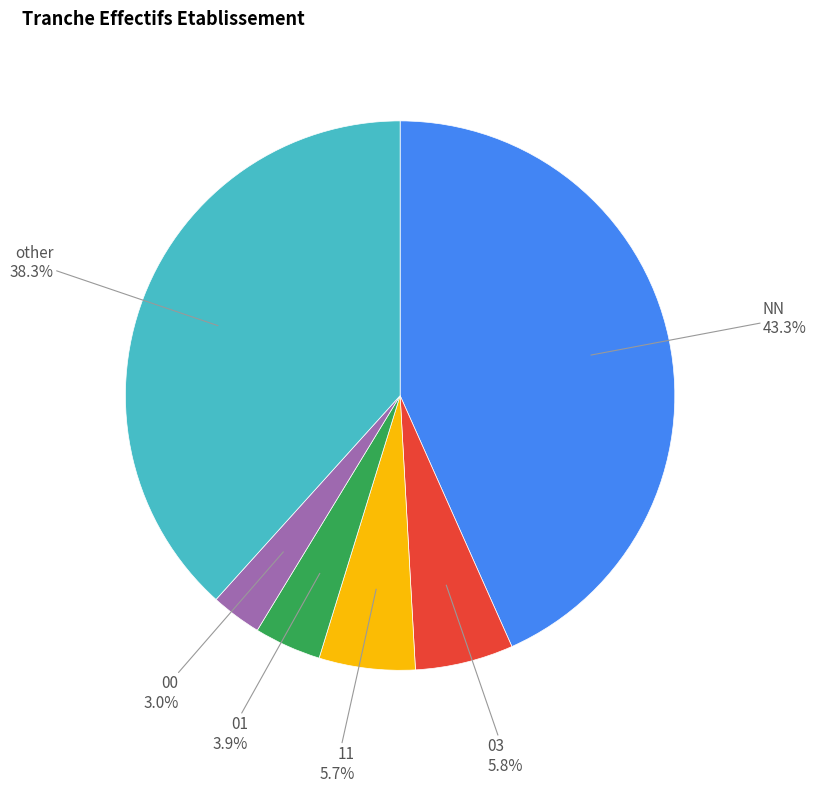

Which has a higher value, NN or other?

NN